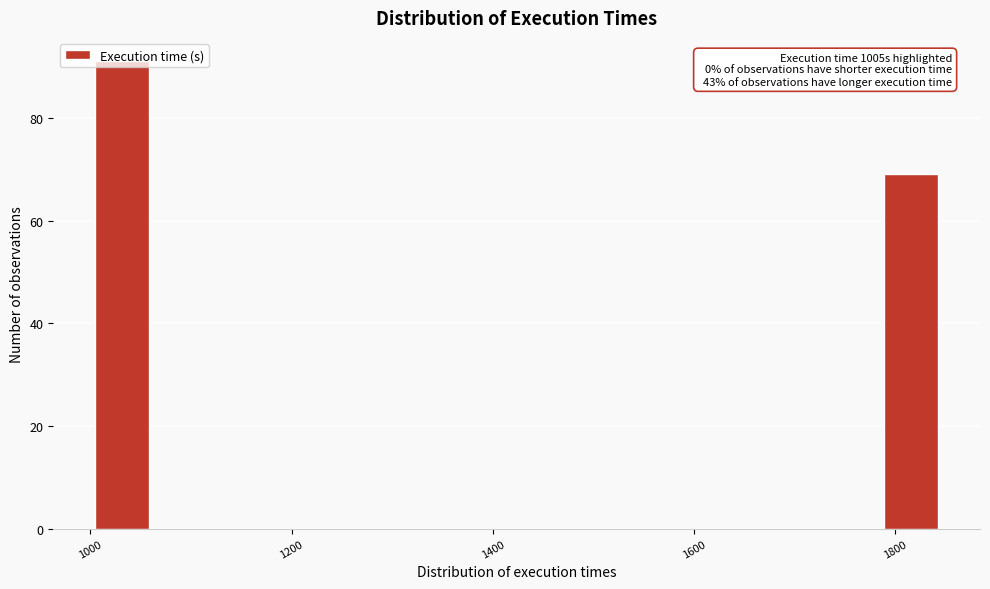

Around what value on the x-axis is the tallest bar? Give the approximate position of its centre, as read against the axis.

1040